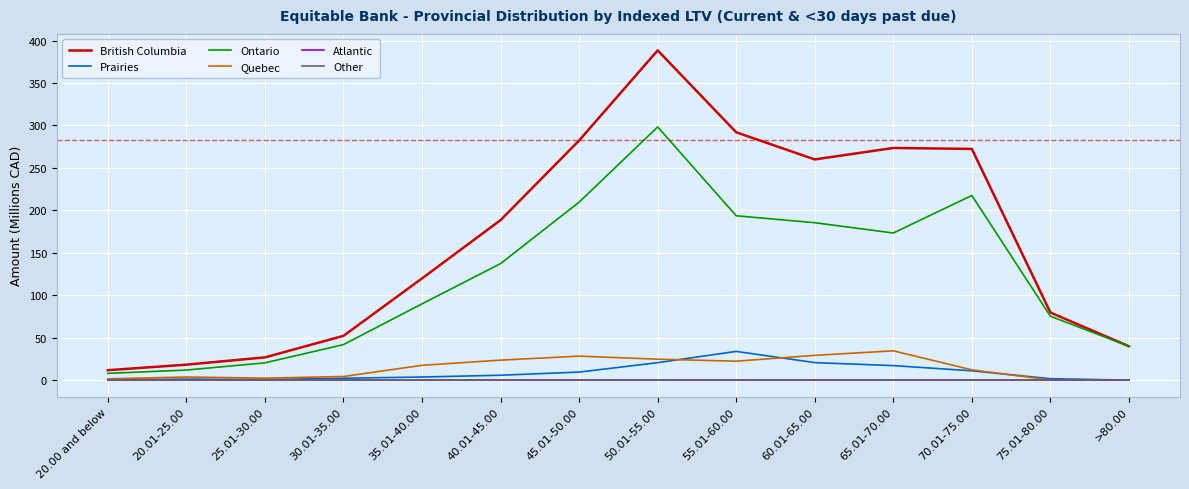

Does the chart display data point markers on the line(s)?

No